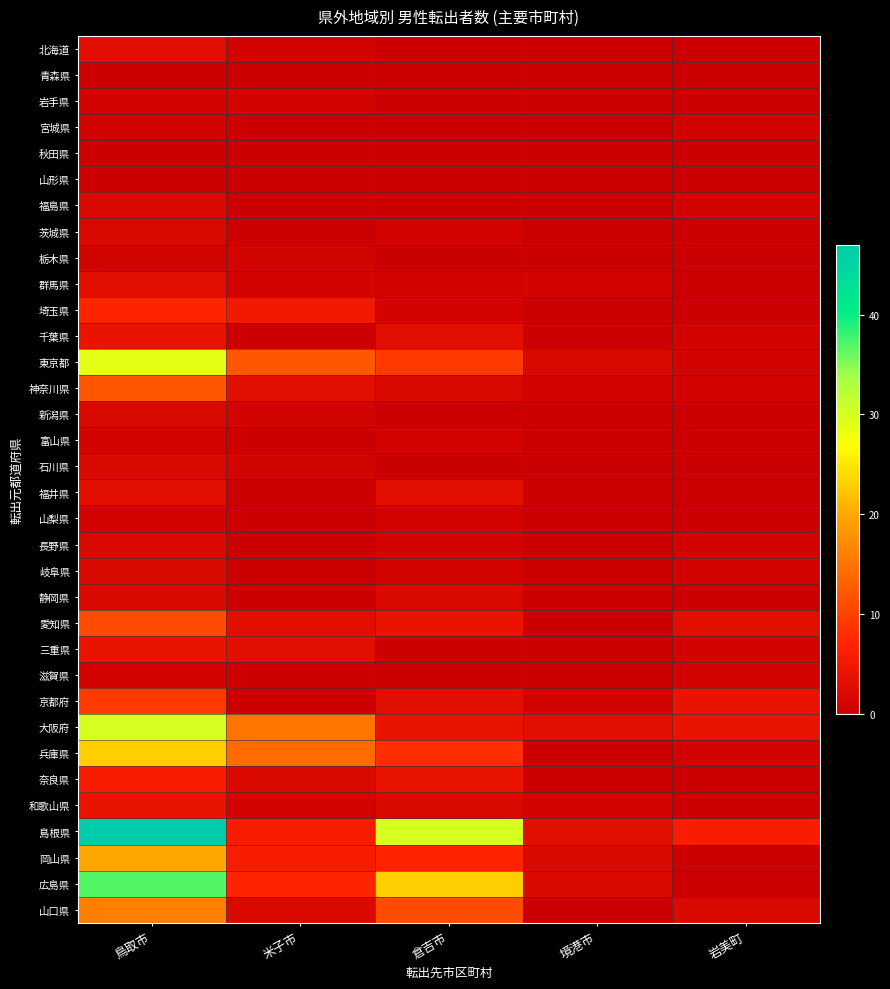

Reading left to right, extract all data points from this chart.

北海道: 鳥取市=3	米子市=1	倉吉市=0	境港市=0	岩美町=0
青森県: 鳥取市=0	米子市=0	倉吉市=0	境港市=0	岩美町=0
岩手県: 鳥取市=1	米子市=1	倉吉市=0	境港市=0	岩美町=0
宮城県: 鳥取市=1	米子市=0	倉吉市=0	境港市=0	岩美町=1
秋田県: 鳥取市=0	米子市=0	倉吉市=0	境港市=0	岩美町=0
山形県: 鳥取市=0	米子市=0	倉吉市=0	境港市=0	岩美町=0
福島県: 鳥取市=2	米子市=0	倉吉市=0	境港市=0	岩美町=1
茨城県: 鳥取市=2	米子市=0	倉吉市=1	境港市=0	岩美町=0
栃木県: 鳥取市=1	米子市=1	倉吉市=0	境港市=0	岩美町=0
群馬県: 鳥取市=3	米子市=1	倉吉市=1	境港市=1	岩美町=0
埼玉県: 鳥取市=7	米子市=5	倉吉市=1	境港市=0	岩美町=0
千葉県: 鳥取市=4	米子市=0	倉吉市=3	境港市=0	岩美町=1
東京都: 鳥取市=29	米子市=12	倉吉市=9	境港市=2	岩美町=1
神奈川県: 鳥取市=12	米子市=3	倉吉市=2	境港市=1	岩美町=1
新潟県: 鳥取市=2	米子市=1	倉吉市=0	境港市=0	岩美町=0
富山県: 鳥取市=1	米子市=0	倉吉市=1	境港市=0	岩美町=0
石川県: 鳥取市=2	米子市=1	倉吉市=0	境港市=0	岩美町=0
福井県: 鳥取市=3	米子市=0	倉吉市=3	境港市=0	岩美町=0
山梨県: 鳥取市=1	米子市=0	倉吉市=1	境港市=0	岩美町=0
長野県: 鳥取市=2	米子市=0	倉吉市=1	境港市=0	岩美町=1
岐阜県: 鳥取市=2	米子市=0	倉吉市=1	境港市=0	岩美町=1
静岡県: 鳥取市=2	米子市=0	倉吉市=2	境港市=0	岩美町=0
愛知県: 鳥取市=11	米子市=3	倉吉市=4	境港市=0	岩美町=3
三重県: 鳥取市=4	米子市=3	倉吉市=0	境港市=0	岩美町=1
滋賀県: 鳥取市=1	米子市=0	倉吉市=0	境港市=0	岩美町=1
京都府: 鳥取市=9	米子市=0	倉吉市=3	境港市=1	岩美町=4
大阪府: 鳥取市=30	米子市=15	倉吉市=4	境港市=3	岩美町=4
兵庫県: 鳥取市=23	米子市=14	倉吉市=8	境港市=0	岩美町=1
奈良県: 鳥取市=6	米子市=2	倉吉市=4	境港市=0	岩美町=0
和歌山県: 鳥取市=4	米子市=1	倉吉市=2	境港市=1	岩美町=0
島根県: 鳥取市=47	米子市=6	倉吉市=30	境港市=3	岩美町=6
岡山県: 鳥取市=20	米子市=6	倉吉市=7	境港市=2	岩美町=0
広島県: 鳥取市=37	米子市=7	倉吉市=23	境港市=2	岩美町=0
山口県: 鳥取市=16	米子市=2	倉吉市=11	境港市=0	岩美町=2